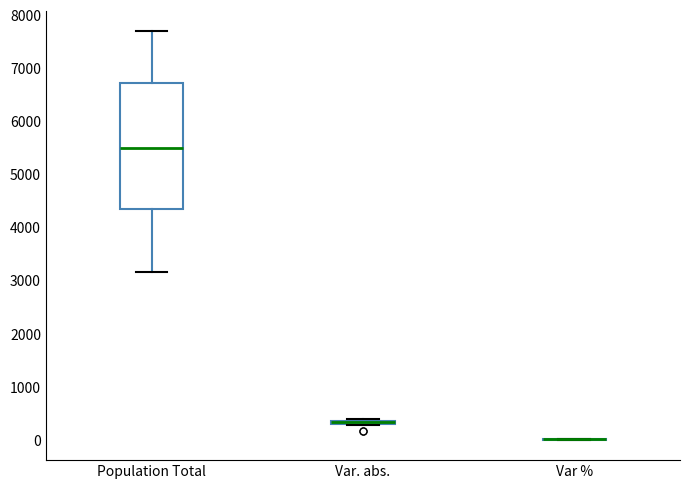

Where is the upper edge of the box for Var. abs. on the y-axis? The values are not printed on the chart, so give them approximately, as read against the axis.

400